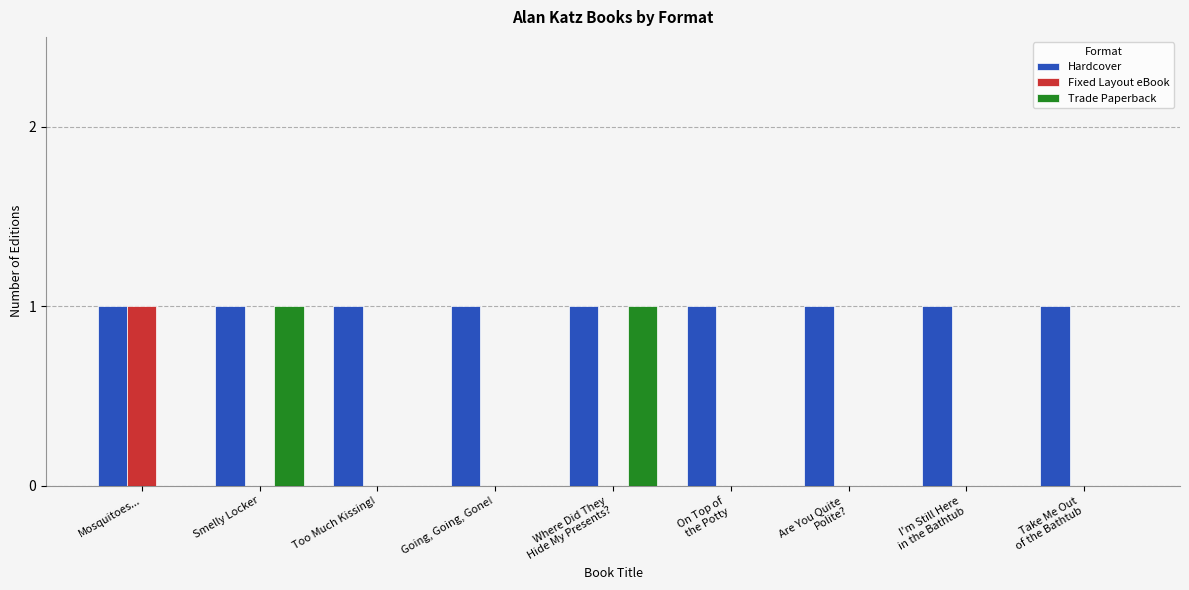

The value of Hardcover at Too Much Kissing! is 1. True or false?

True